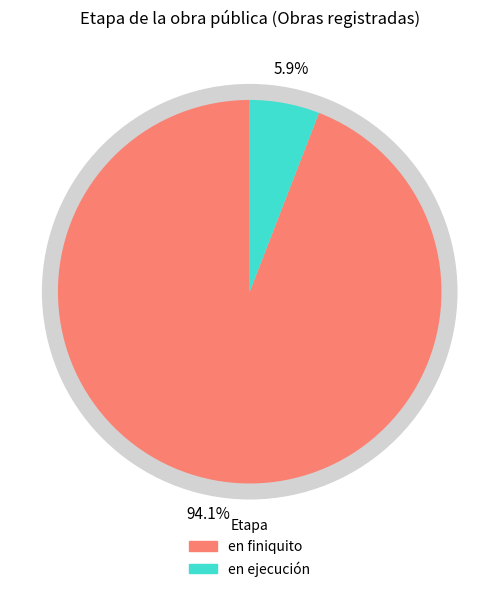

How many slices are in this pie chart?

2